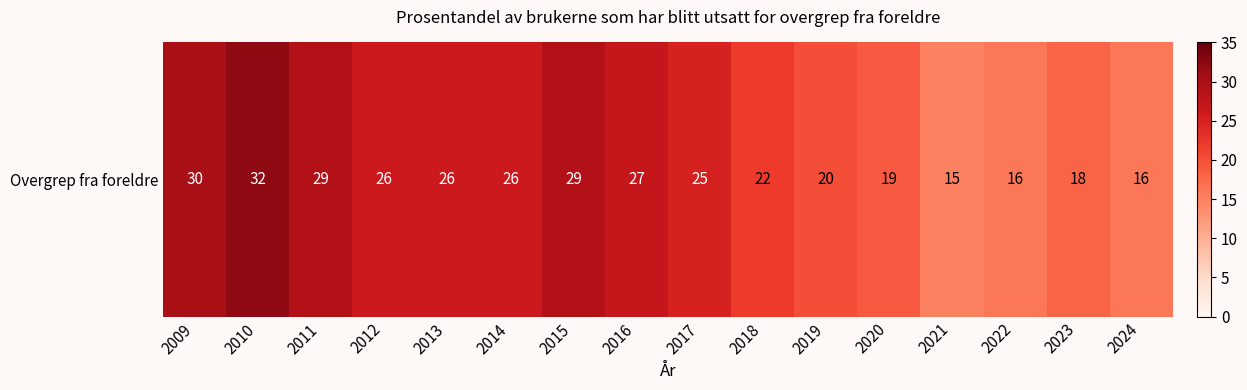

How many data points does each series have?

16